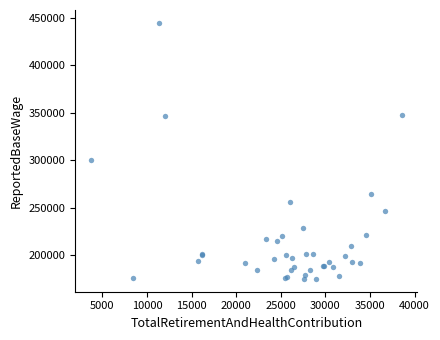

What Y value in the scatter plot is closest to 310006?

299894